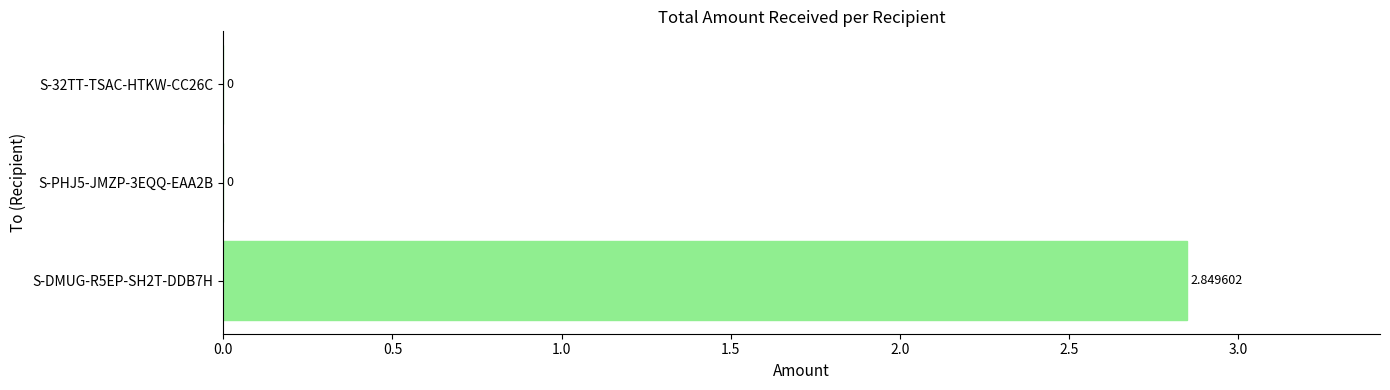

Which has a higher value, S-DMUG-R5EP-SH2T-DDB7H or S-PHJ5-JMZP-3EQQ-EAA2B?

S-DMUG-R5EP-SH2T-DDB7H